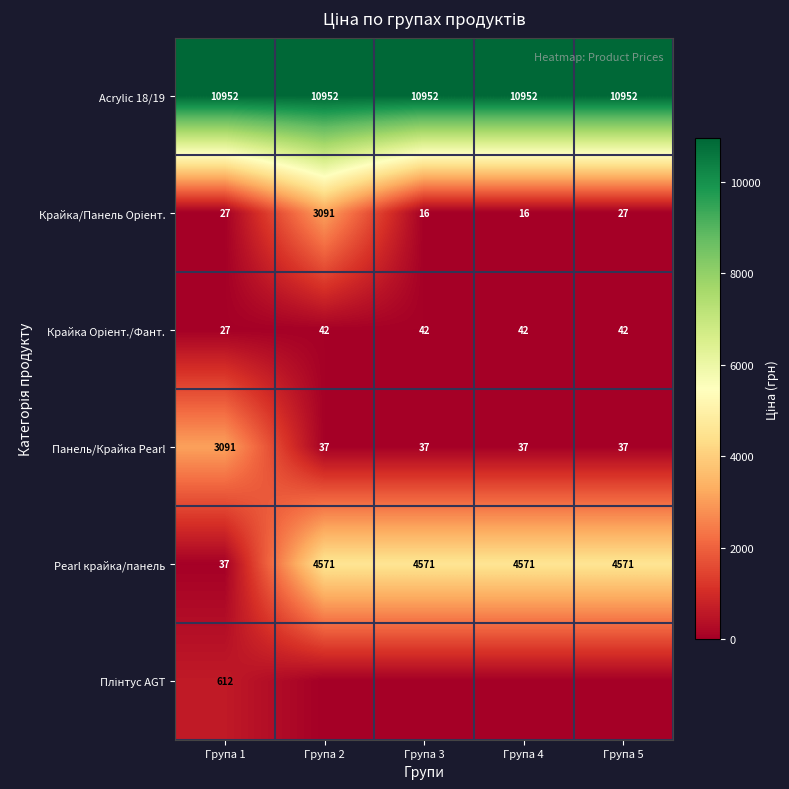

What is the sum of the Панель/Крайка Pearl values at Група 2 and Група 4?

74